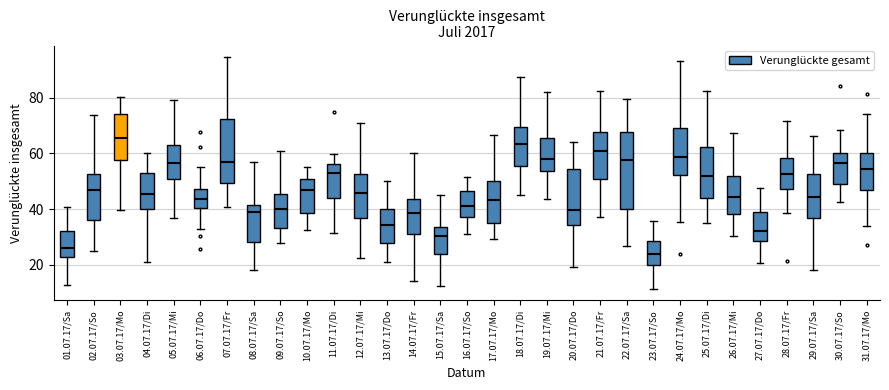

Which box has the highest median line?

03.07.17/Mo